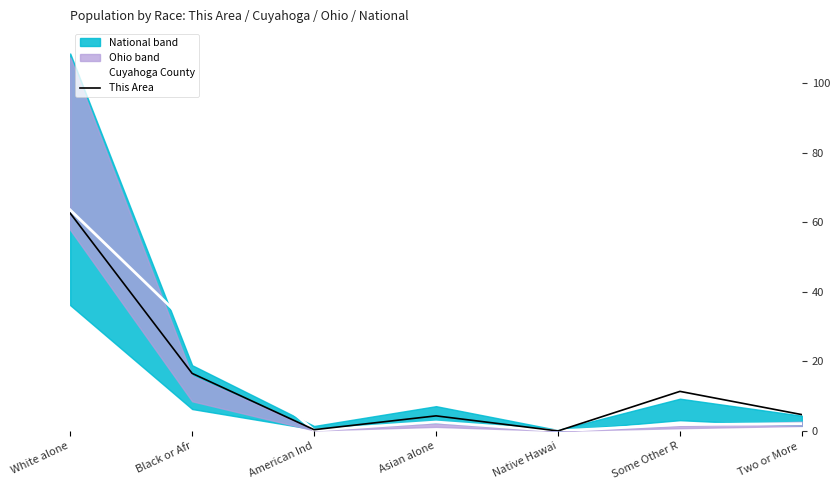

Which has a higher value, White alone or Two or More ?

White alone